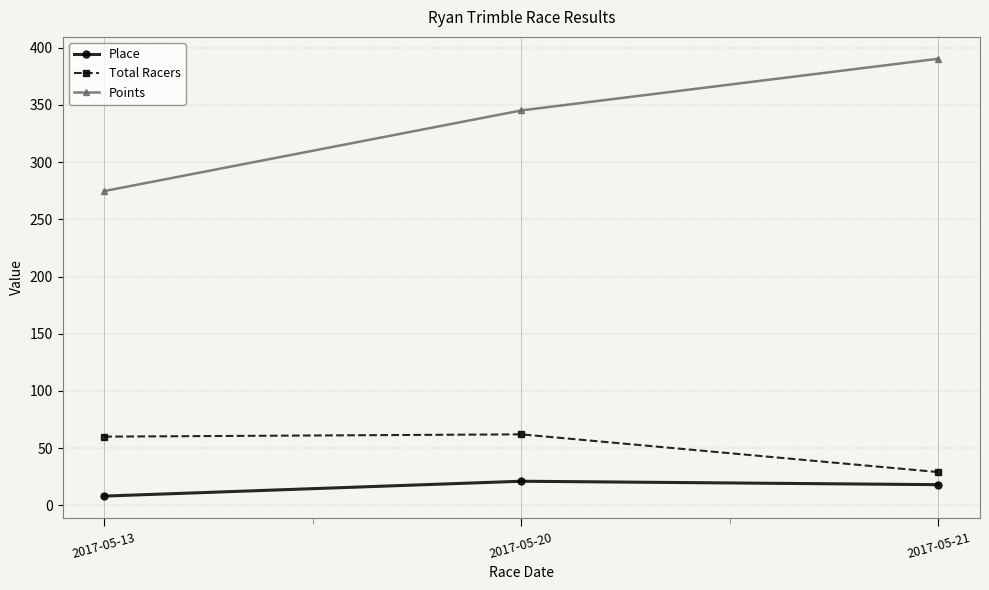

What is the smallest value displayed?

8.0